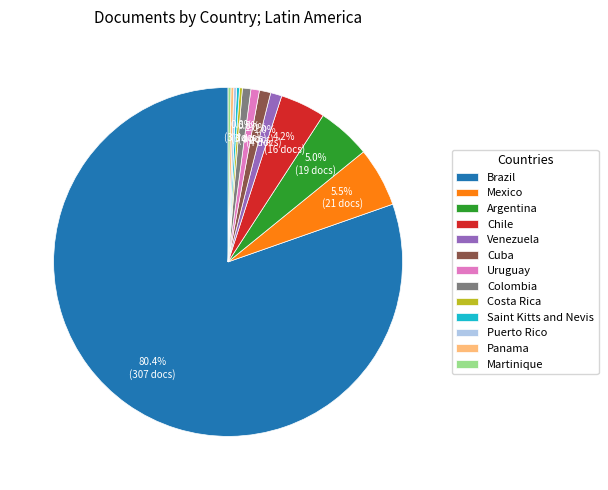

Is there a majority slice in this chart?

Yes